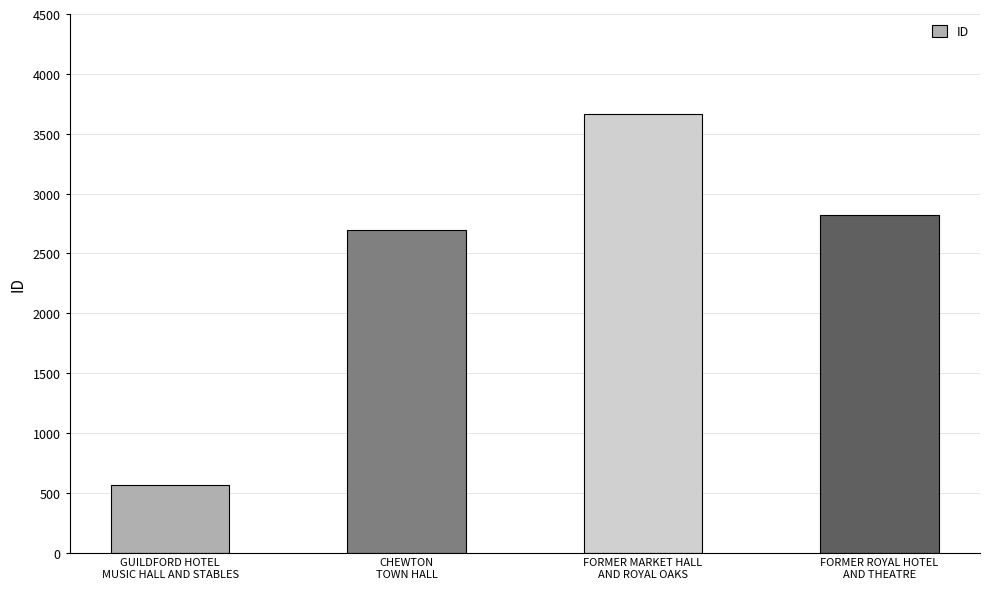

What is the maximum value shown in the chart?

3664